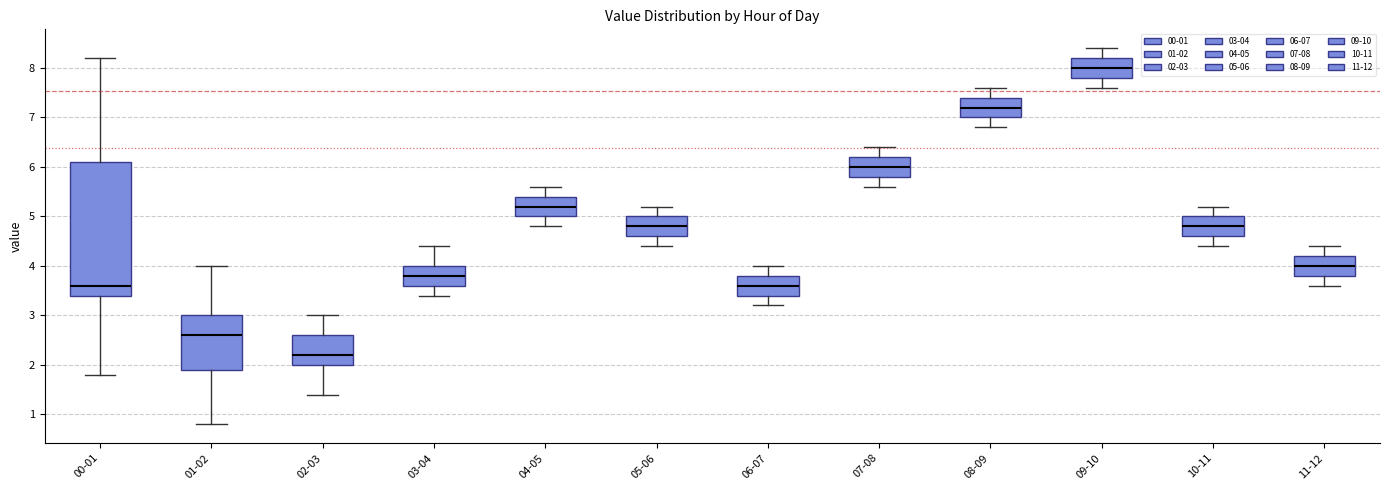

Which box has the highest median line?

09-10